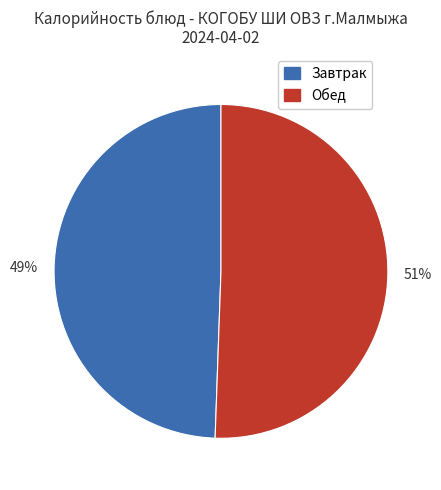

To the nearest percent, what is the average slice percentage?

50%